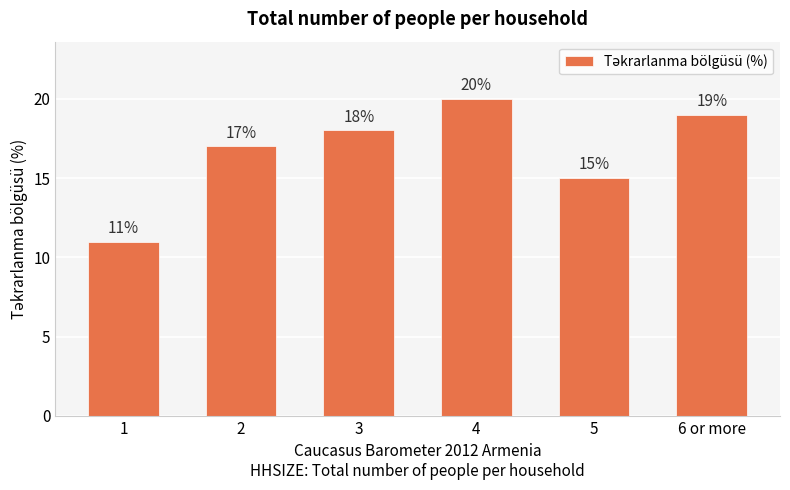

Does the chart contain any negative values?

No